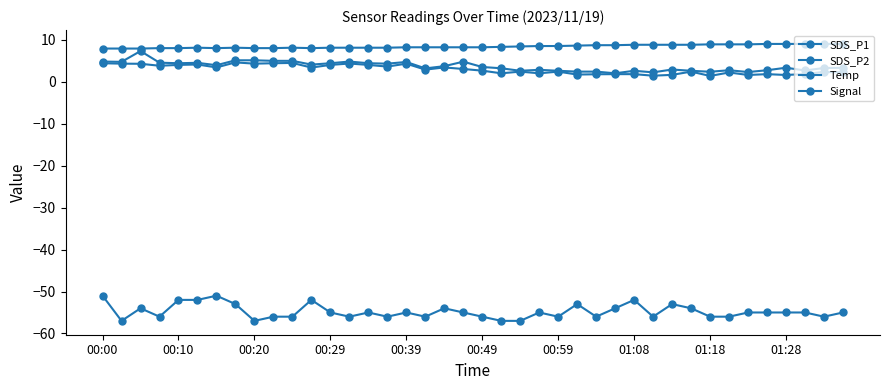

Is this an area chart (filled region under the line)?

No